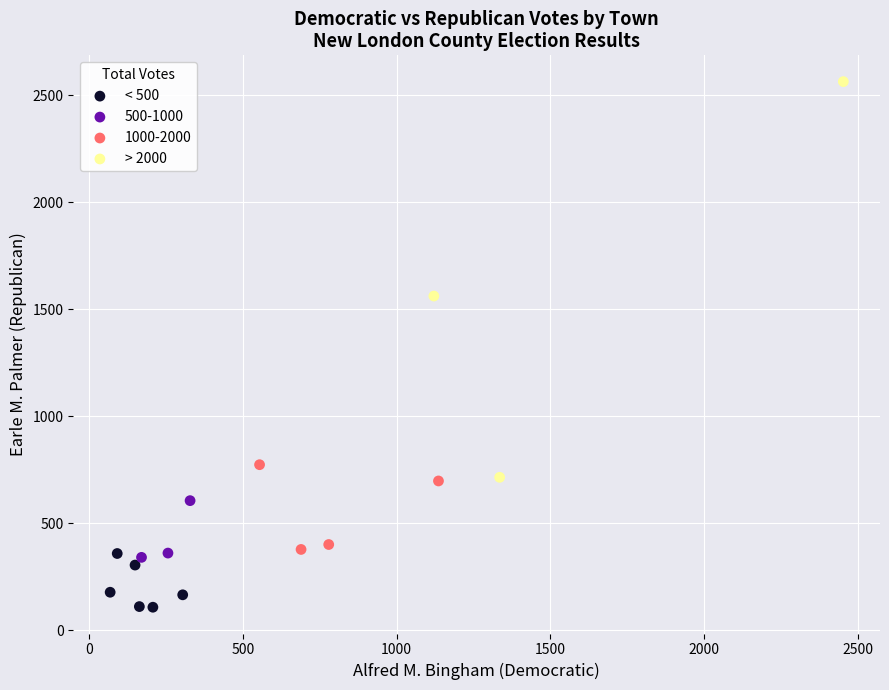

Which series has the largest Y range (max minus min)?

> 2000